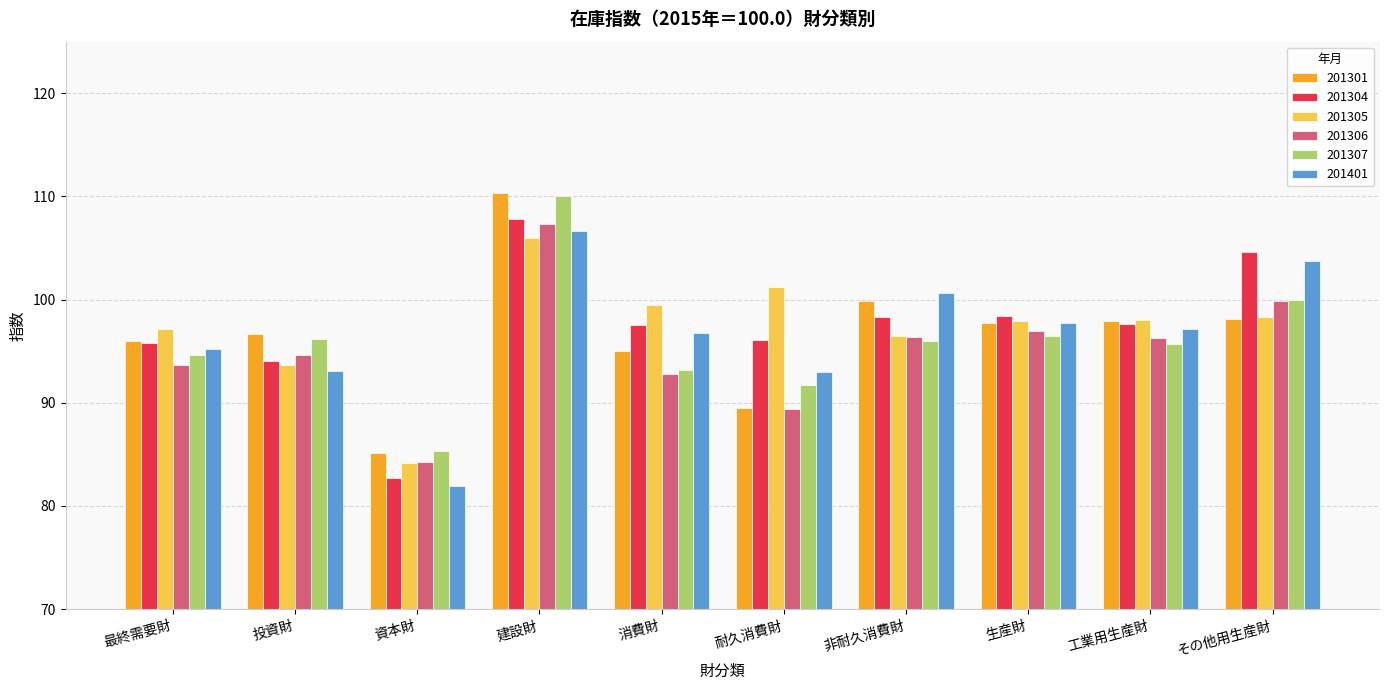

Which category has the lowest value across all series?

資本財